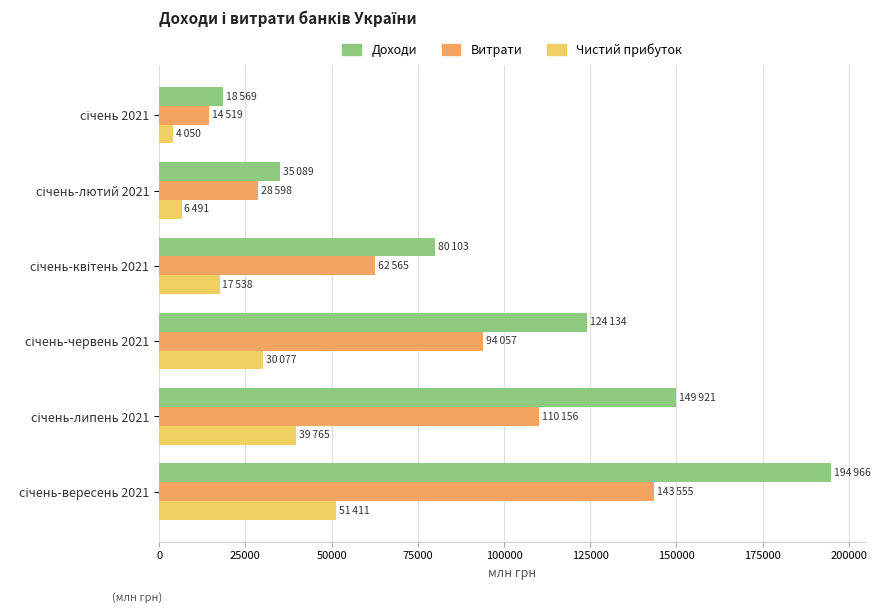

How many values in the Витрати series are below 94057?

3